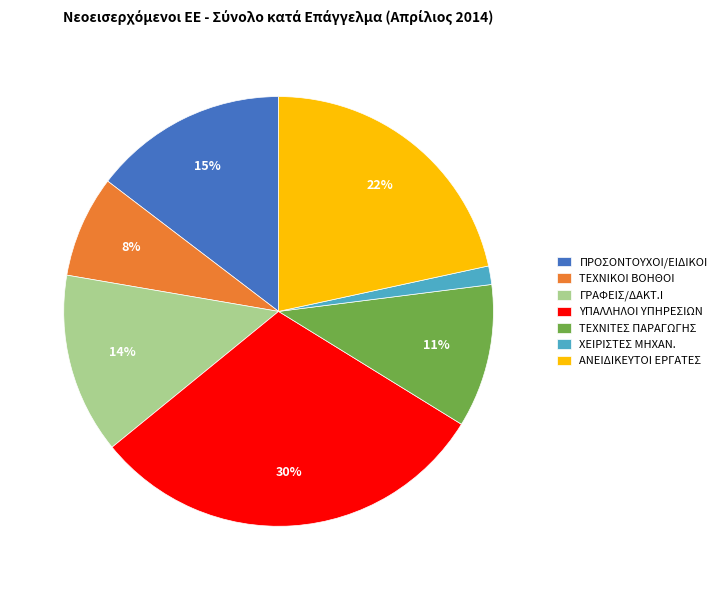

Approximately how many times larger is the value at ΠΡΟΣΟΝΤΟΥΧΟΙ/ΕΙΔΙΚΟΙ compared to ΤΕΧΝΙΤΕΣ ΠΑΡΑΓΩΓΗΣ?

1.4